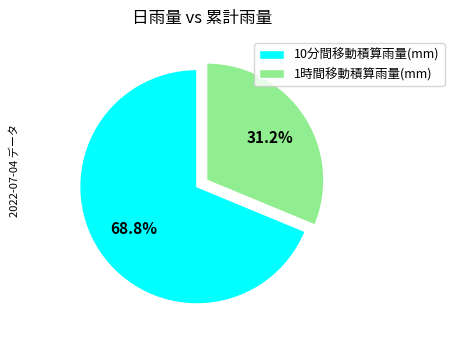

What percentage do 10分間移動積算雨量(mm) and 1時間移動積算雨量(mm) together represent?

100.0%